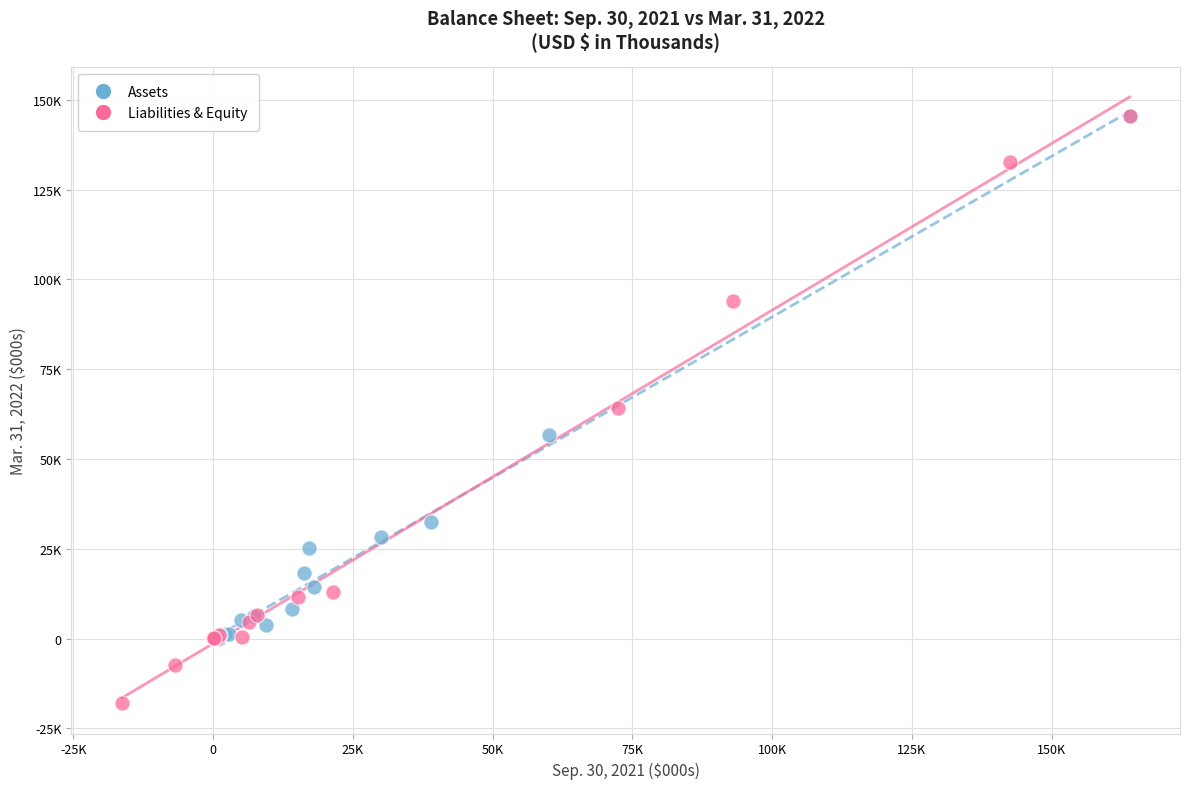

What are all the series names shown in the legend?

Assets, Liabilities & Equity